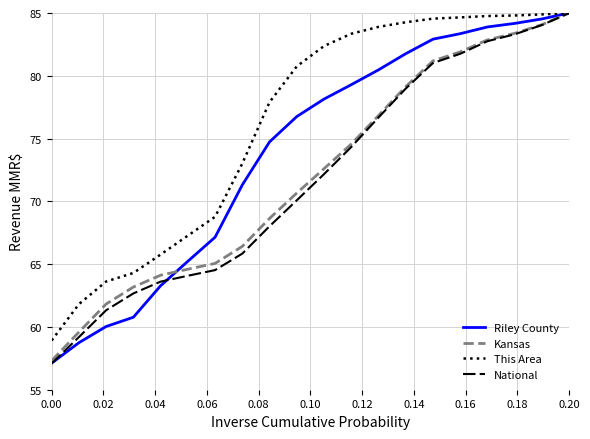

What is the maximum value shown in the chart?

85.0